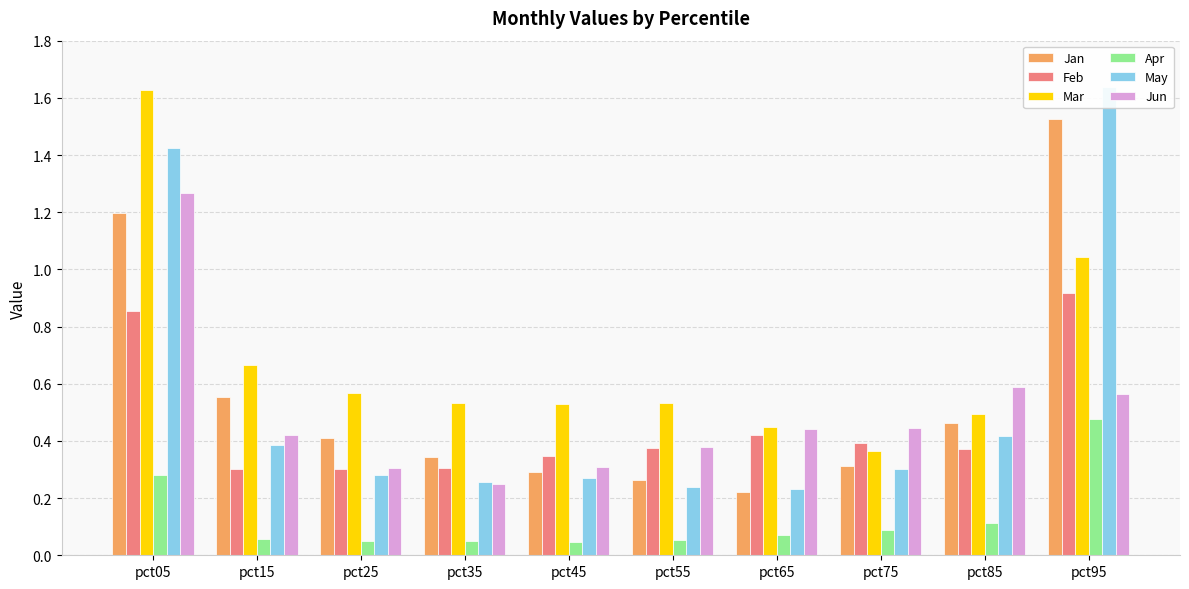

Which series changed the most between pct05 and pct45?

May